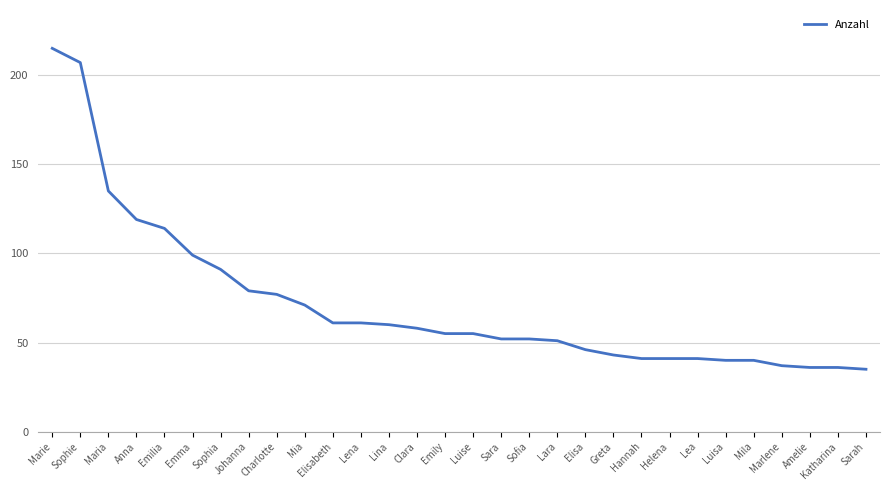

What is the sum of all values?

2148